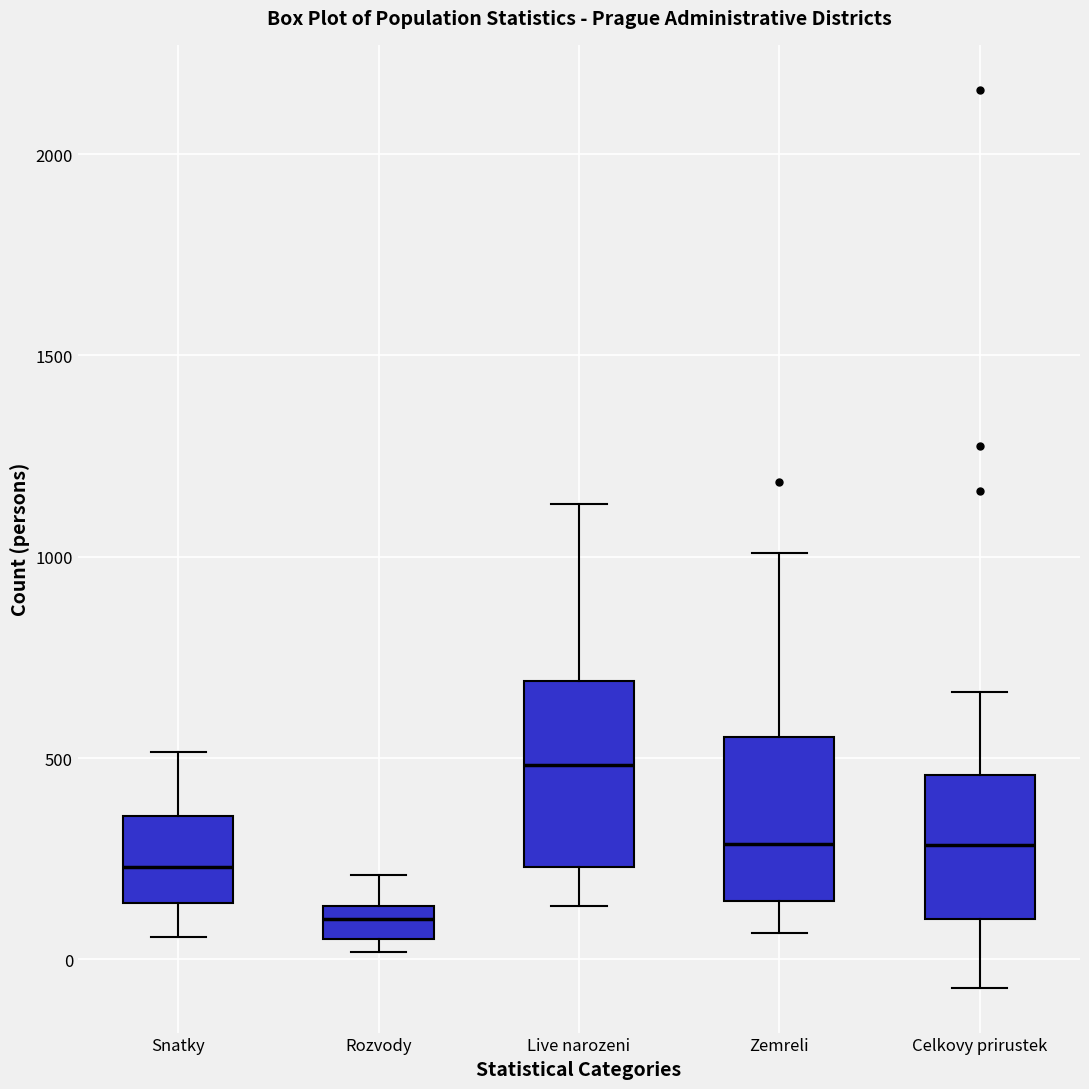

Reading left to right, transcribe this box plot: for each box, give where its median line is, the range the box spans, and where its two whiskers end, as read against the y-axis. The values are not printed on the chart, so give them approximately, as read against the axis.

Snatky: median 250, box 150 to 350, whiskers 50 to 500
Rozvody: median 100, box 50 to 150, whiskers 0 to 200
Live narozeni: median 500, box 250 to 700, whiskers 150 to 1150
Zemreli: median 300, box 150 to 550, whiskers 50 to 1000
Celkovy prirustek: median 300, box 100 to 450, whiskers -50 to 650